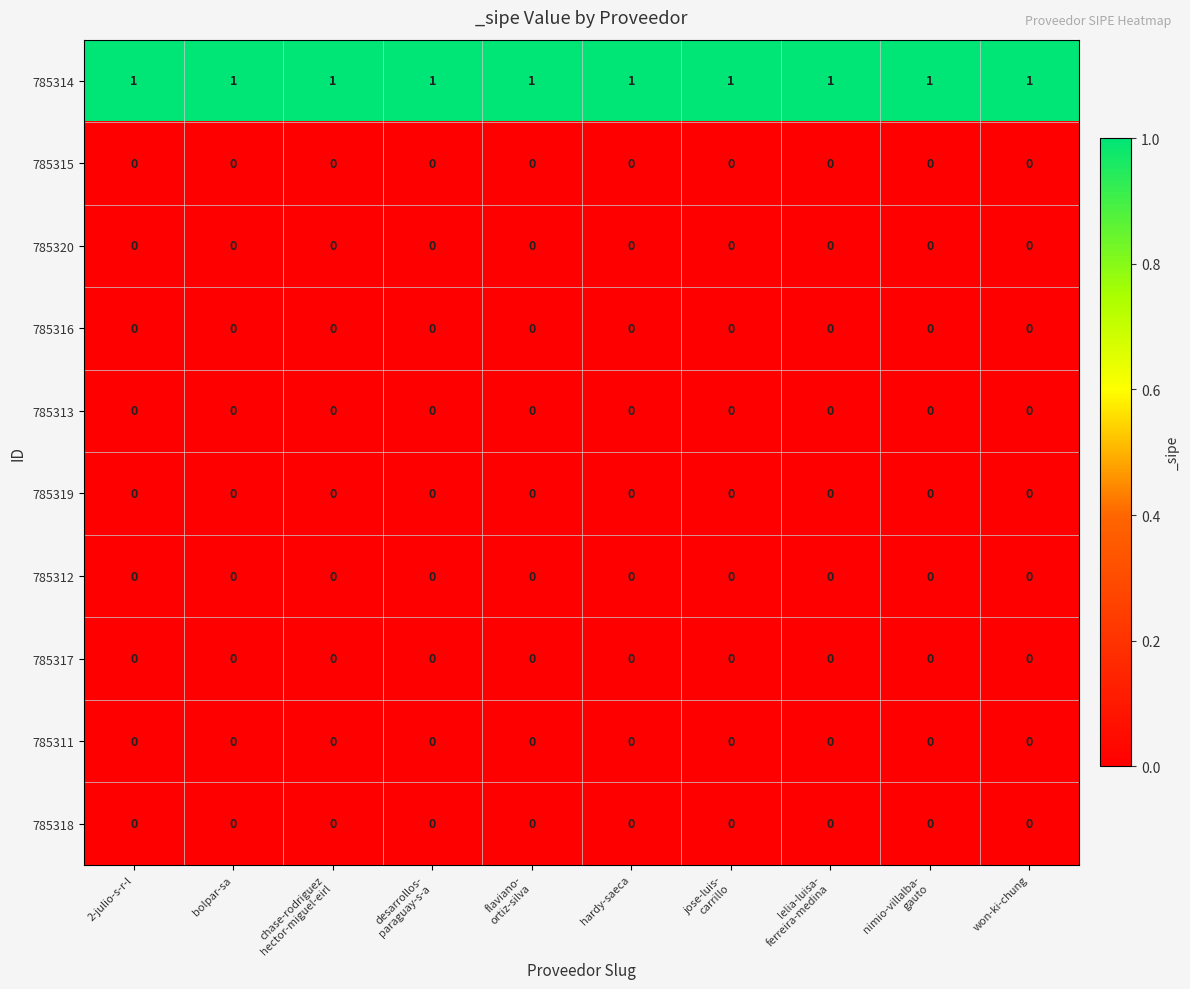

What is the sum of all 785314 values?

10